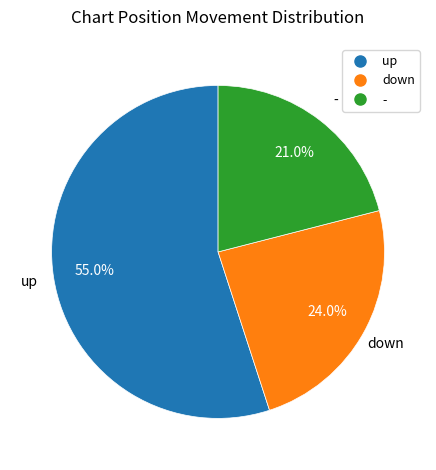

How many segments does this pie chart have?

3